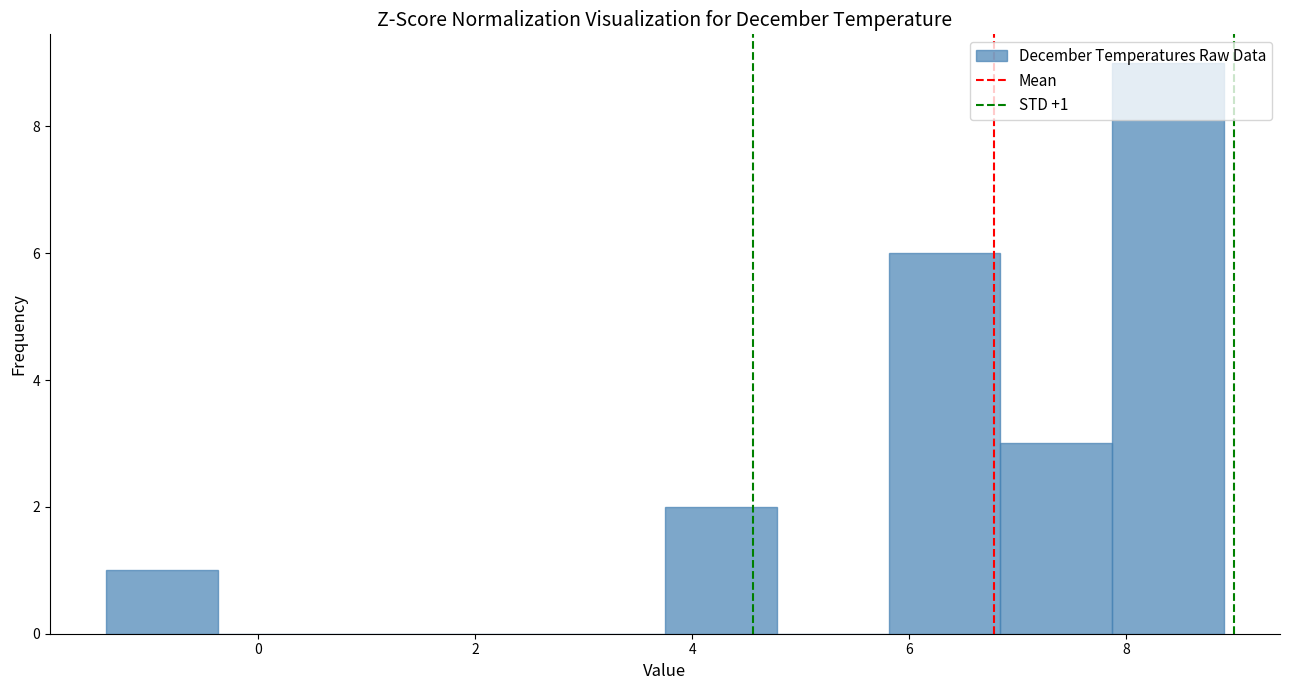

Which range on the x-axis has the tallest bar?

7.8 to 9.0